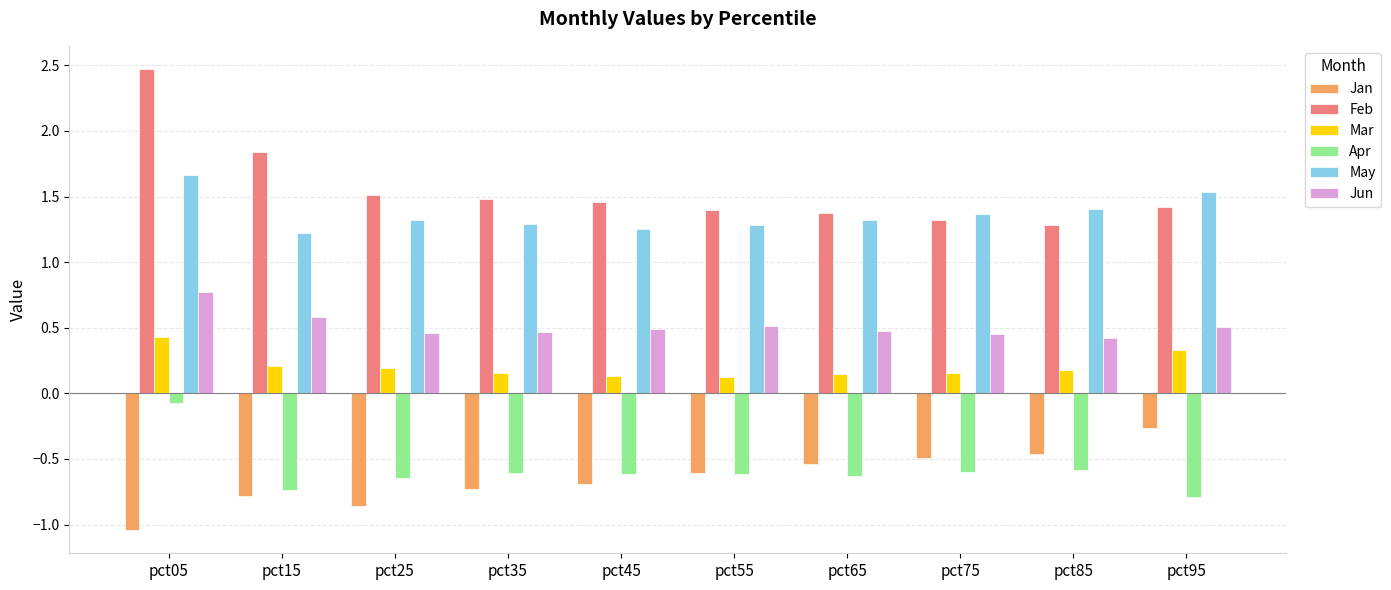

The value of May at pct25 is 1.3. True or false?

True